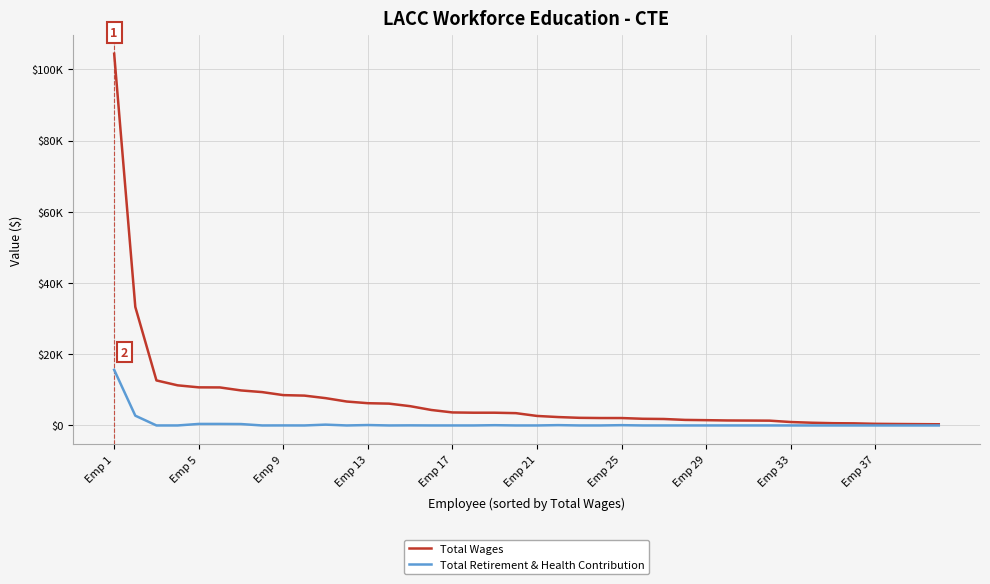

True or false: Total Wages and Total Retirement & Health Contribution intersect in this chart.

False